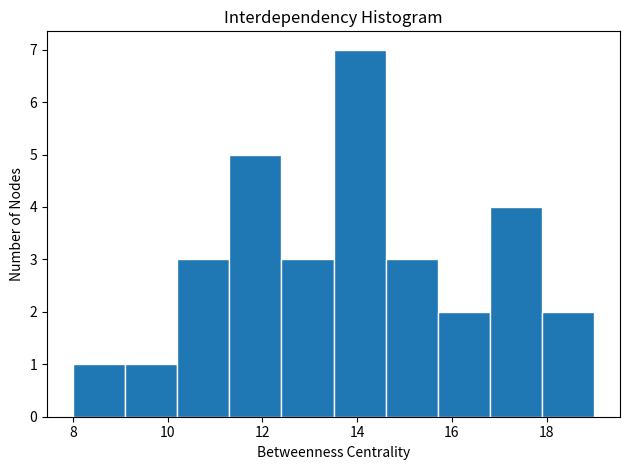

Which range on the x-axis has the tallest bar?

13.5 to 14.6